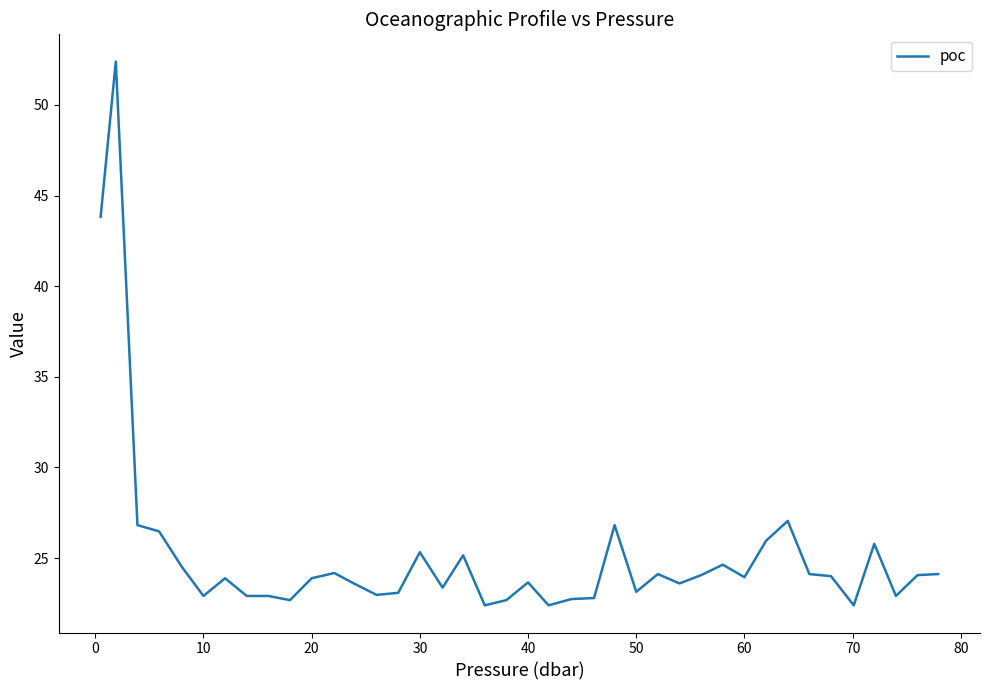

What is the greatest value displayed?

52.4